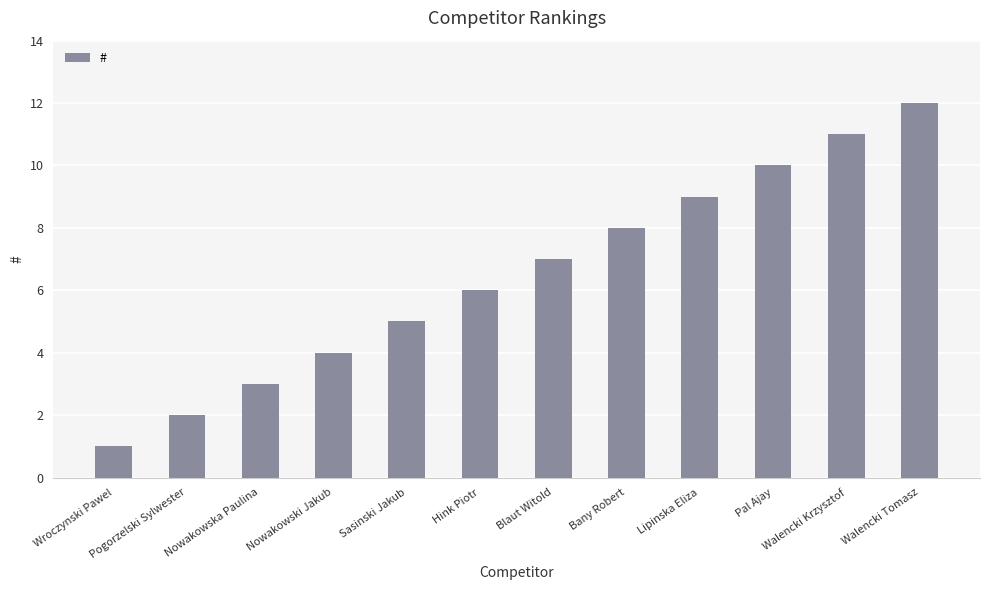

Which category has the lowest value across all series?

Wroczynski Pawel